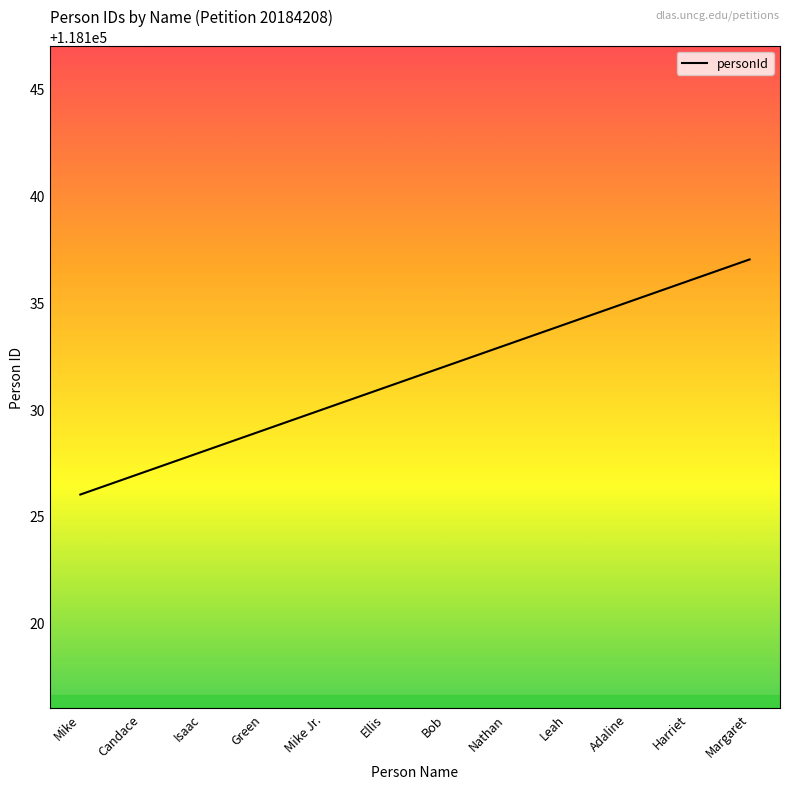

How many categories are shown in the chart?

12